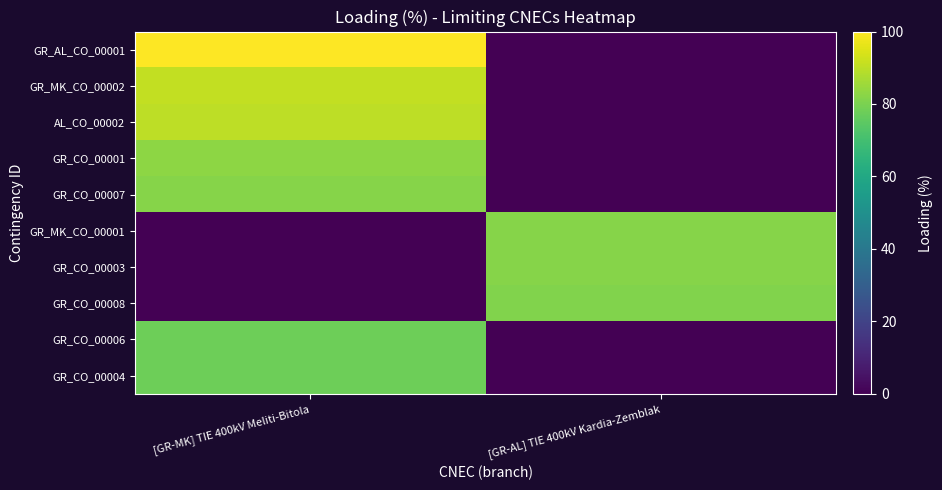

At how many categories does at least one series exceed 86?

1